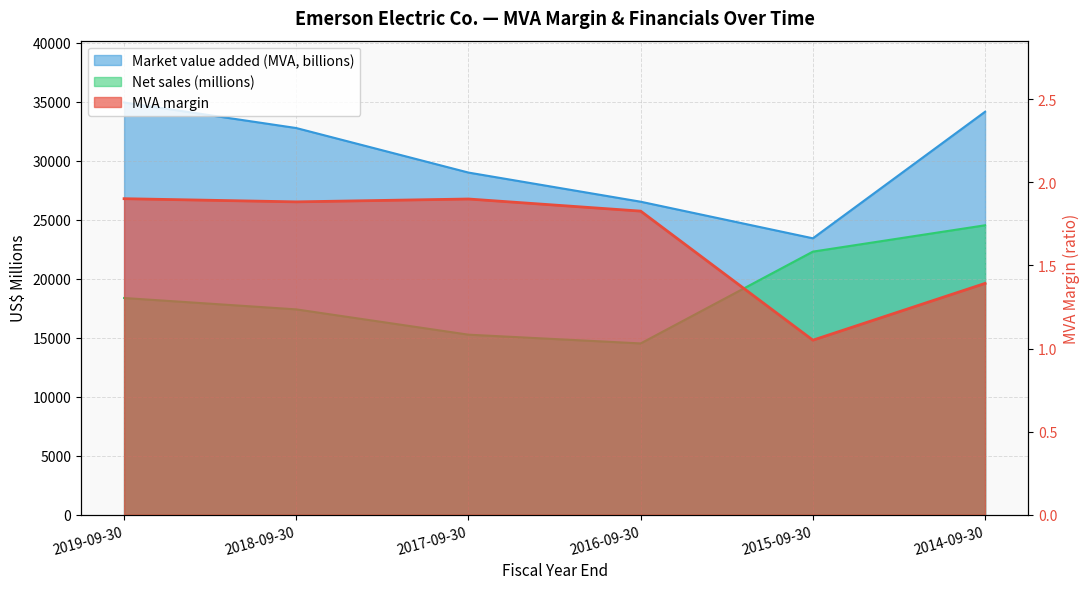

What is the difference between the Net sales (millions) values at 2017-09-30 and 2018-09-30?

2144.0